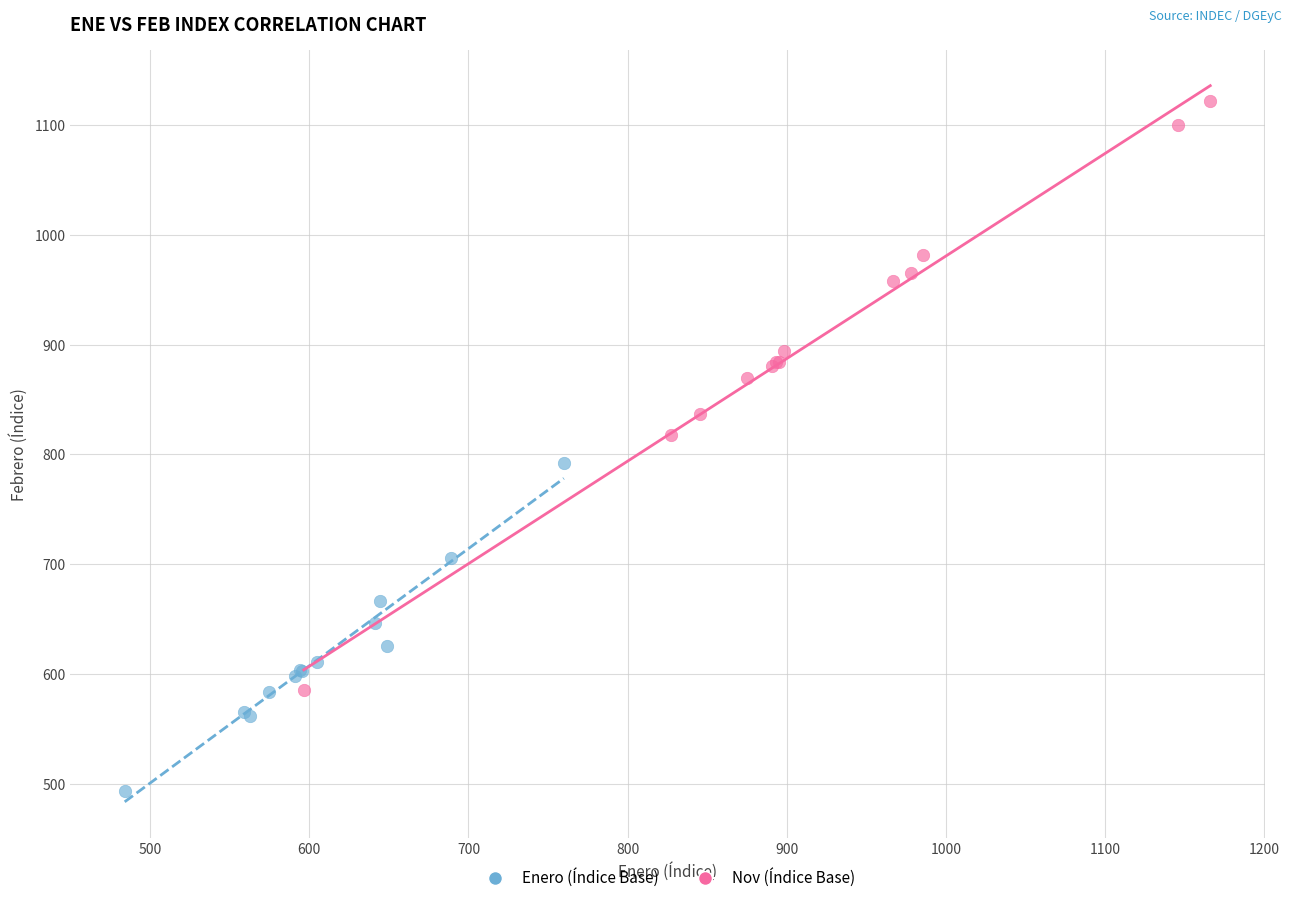

Which series reaches the minimum Y coordinate?

Enero (Índice Base)